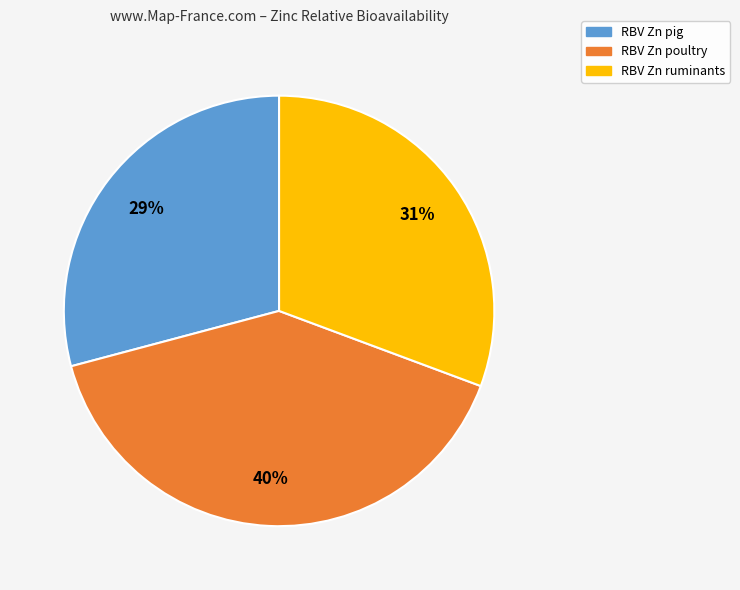

To the nearest percent, what is the difference between the RBV Zn poultry and RBV Zn pig slice percentages?

11%